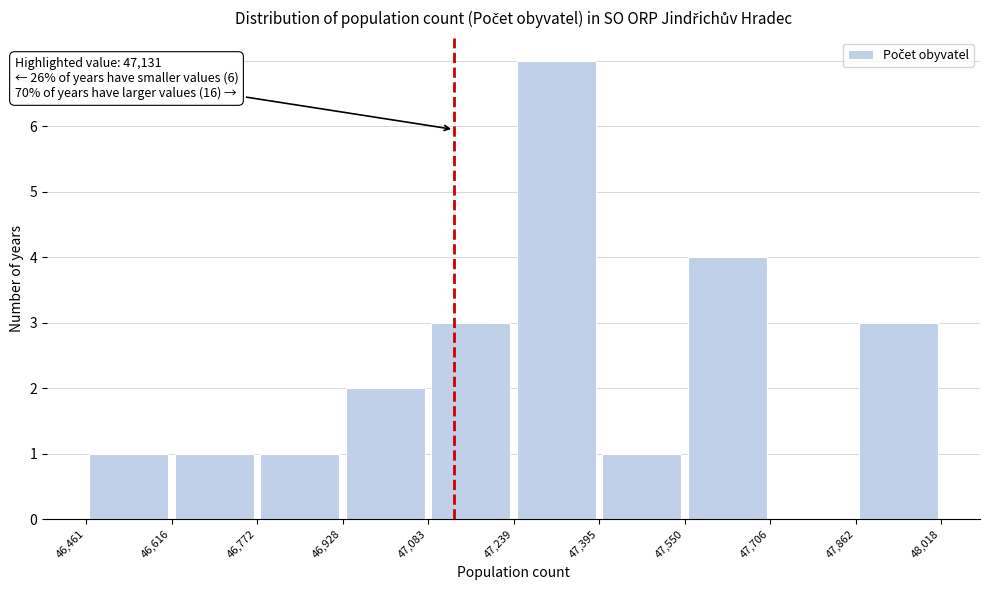

Which range on the x-axis has the tallest bar?

47,239 to 47,395